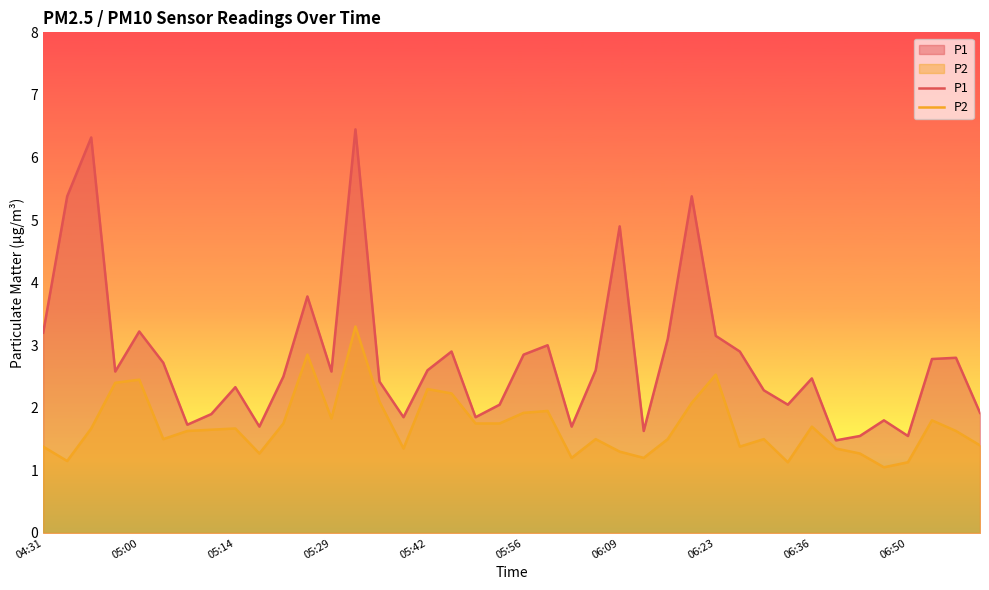

Which series has the largest total across all categories?

P1